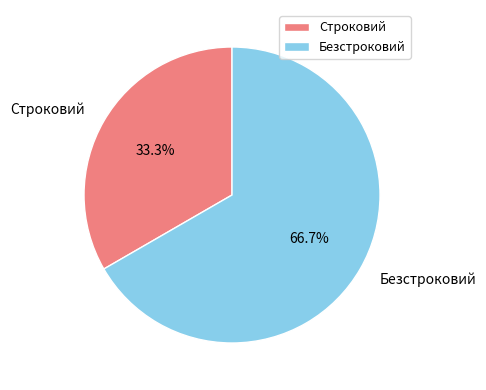

How many segments does this pie chart have?

2